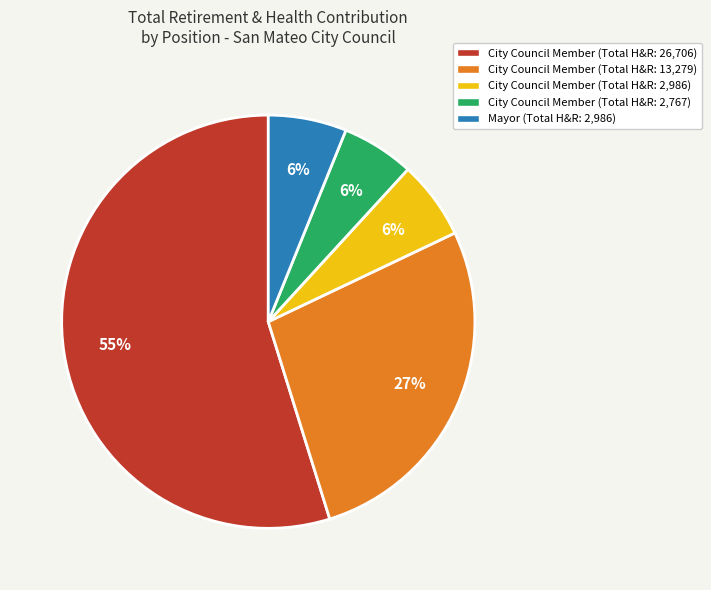

Does any single category account for the majority?

Yes